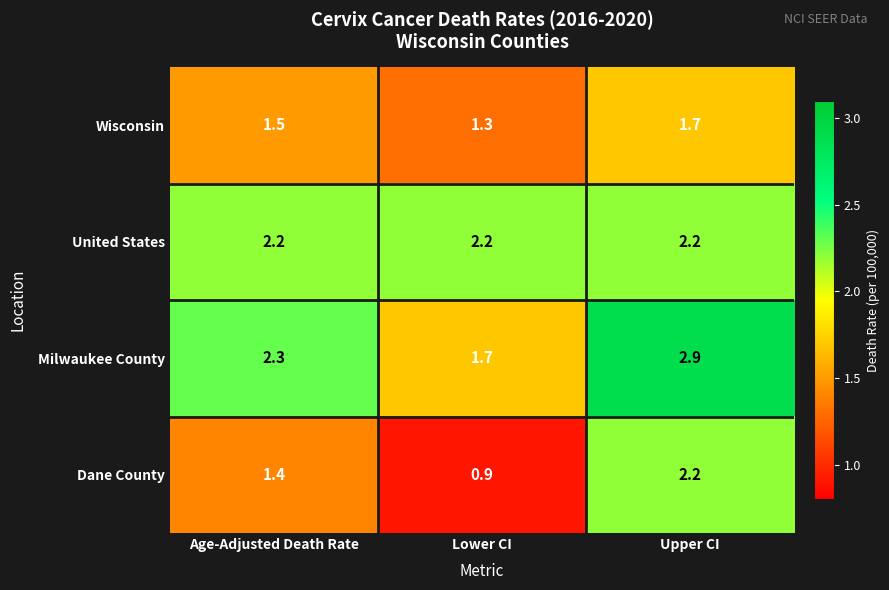

What is the approximate value of Dane County at Age-Adjusted Death Rate?

1.4